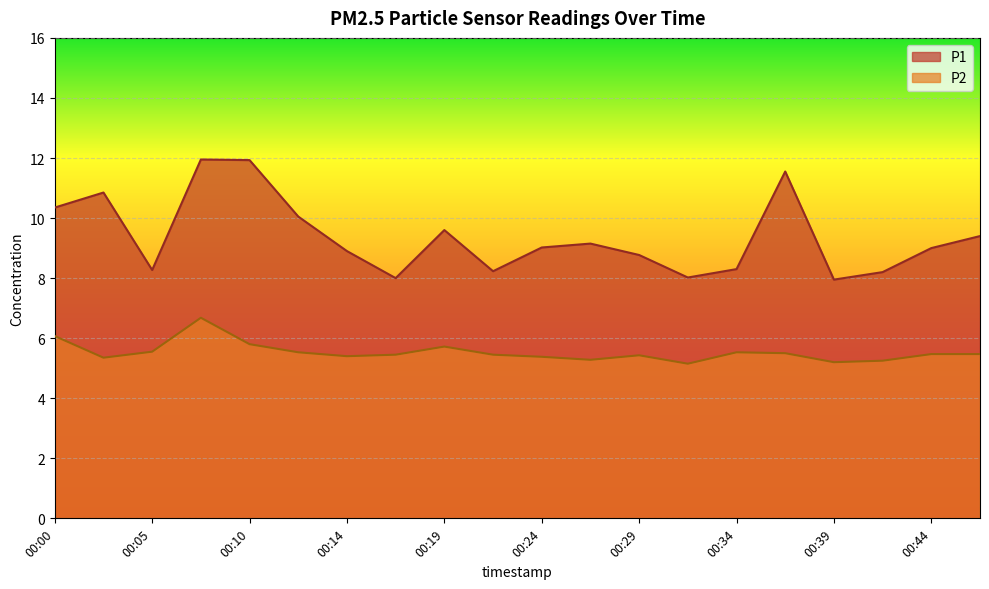

How many interior local peaks does the P1 series have?

5